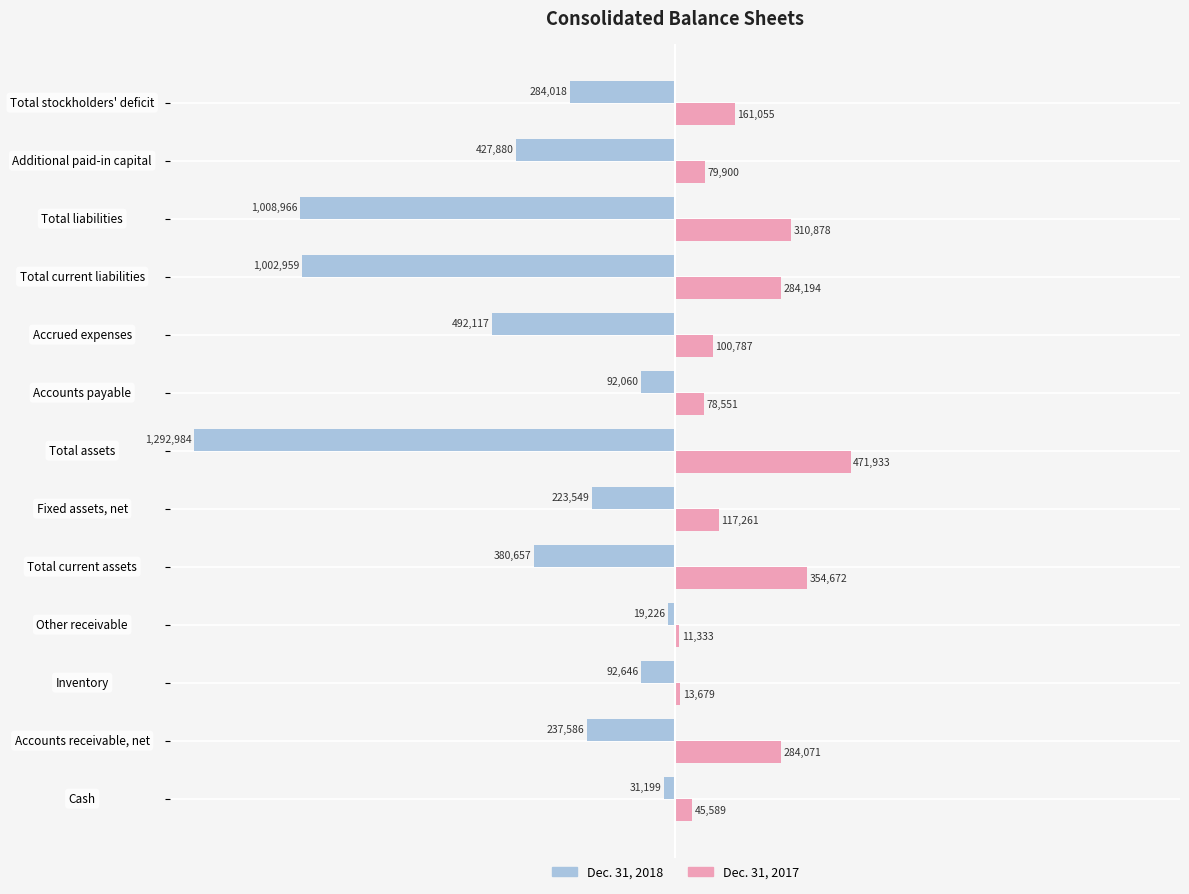

What are all the series names shown in the legend?

Dec. 31, 2018, Dec. 31, 2017